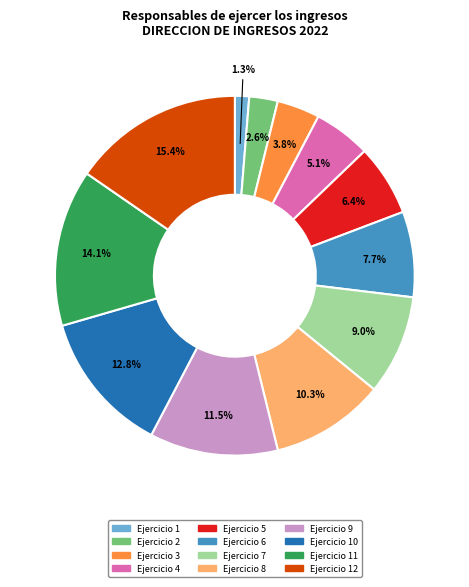

True or false: Ejercicio 9 accounts for 1% of the total.

False